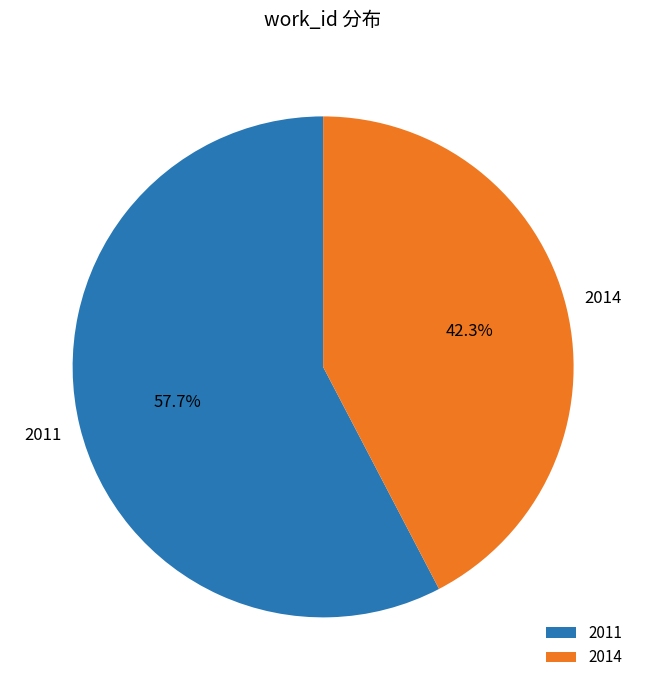

To the nearest percent, what is the combined percentage of 2011 and 2014?

100%